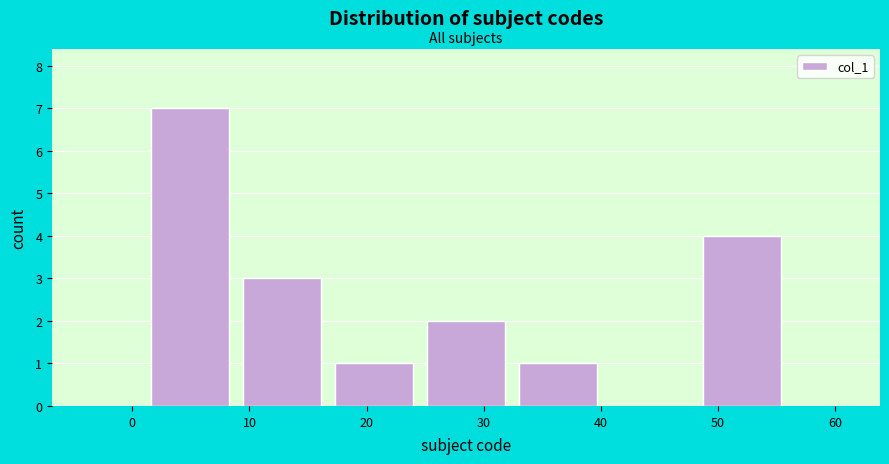

Reading left to right, list every bar in this chart as the range it spans on the x-axis followed by its height. Neither the bar edges nor the heights are printed on the chart, so give them approximately, as read against the axes.

1 to 9: 7
9 to 17: 3
17 to 25: 1
25 to 32: 2
32 to 40: 1
40 to 48: 0
48 to 56: 4